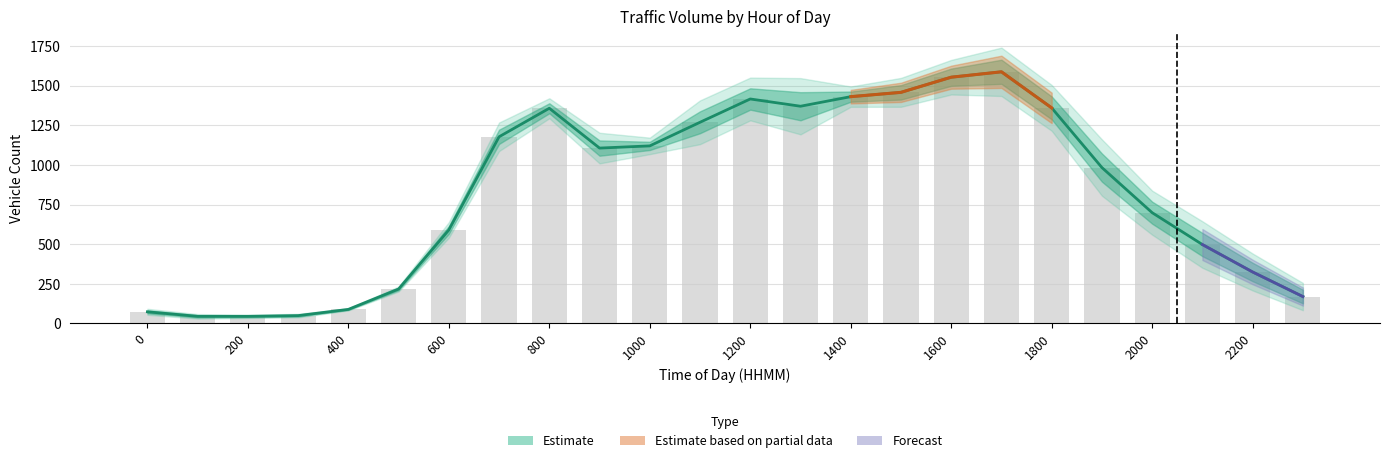

What position from the left is 1800?

19